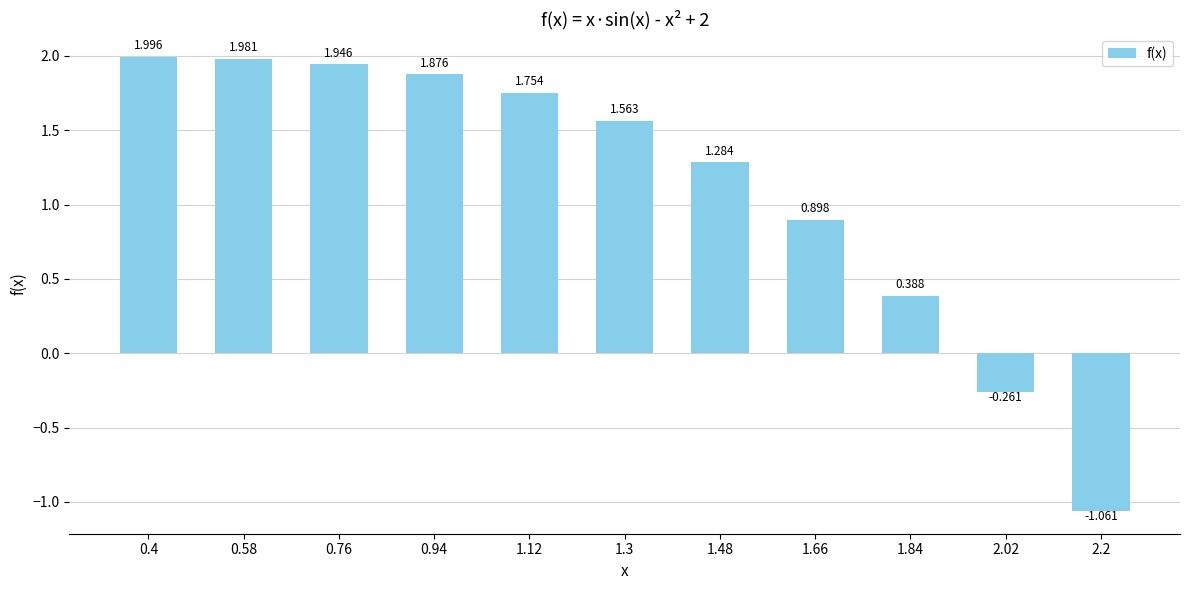

Does the chart contain any negative values?

Yes